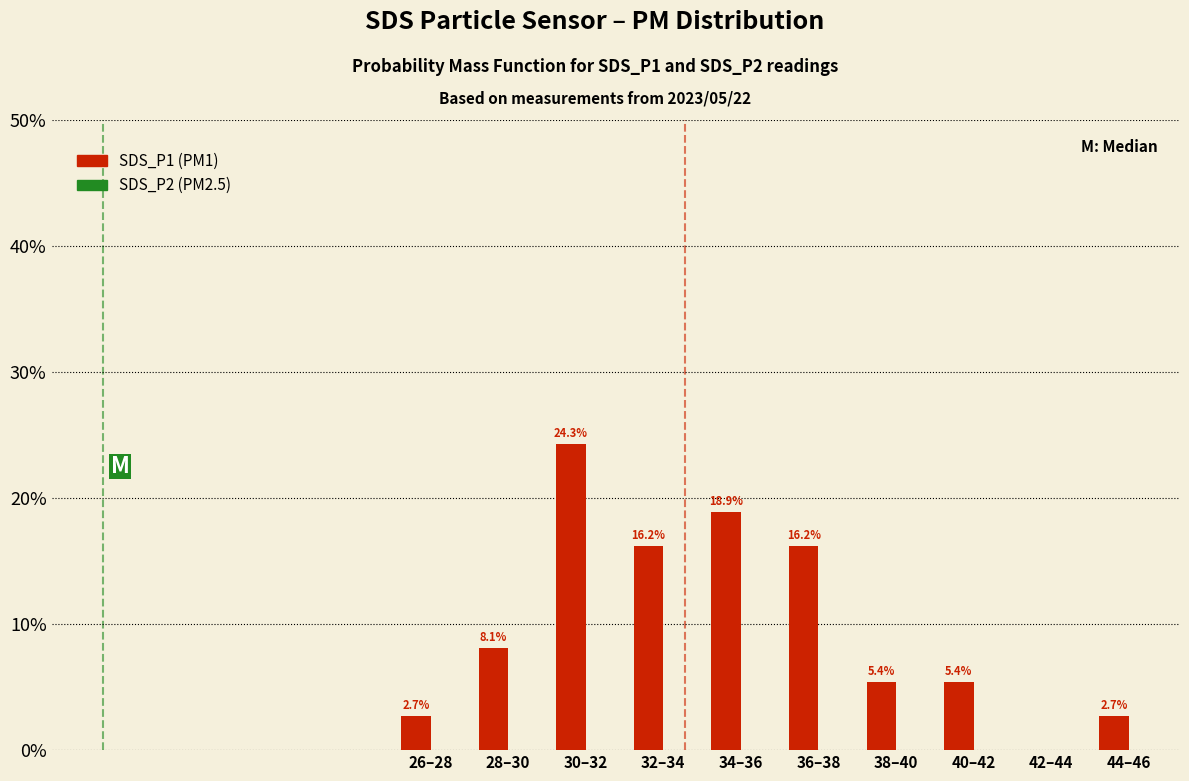

At which label does the data first exceed 8?

28–30